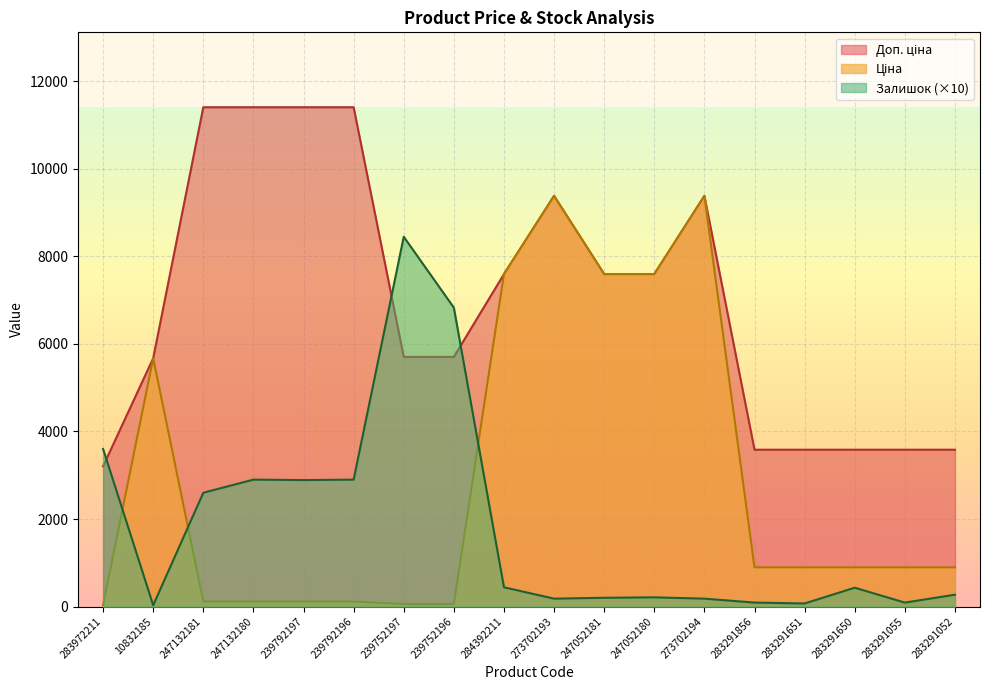

True or false: Залишок has a value of 200.0 at 247052181.

True